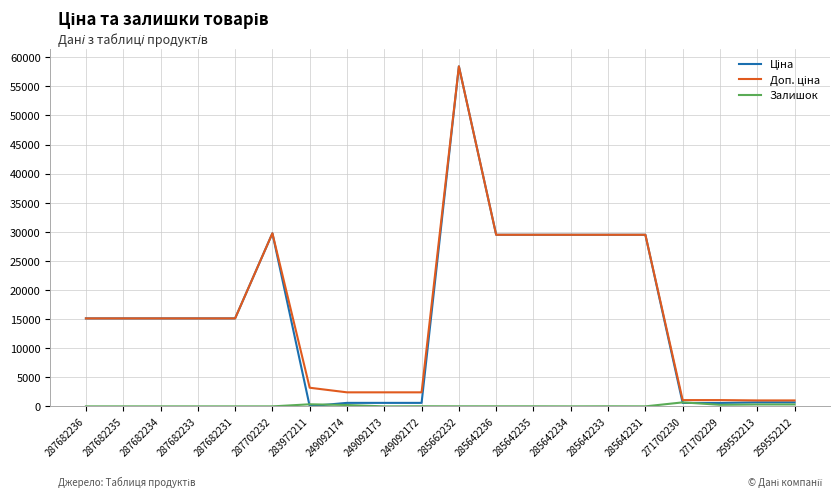

What is the difference between the highest and lowest values at 287682234?

15120.0